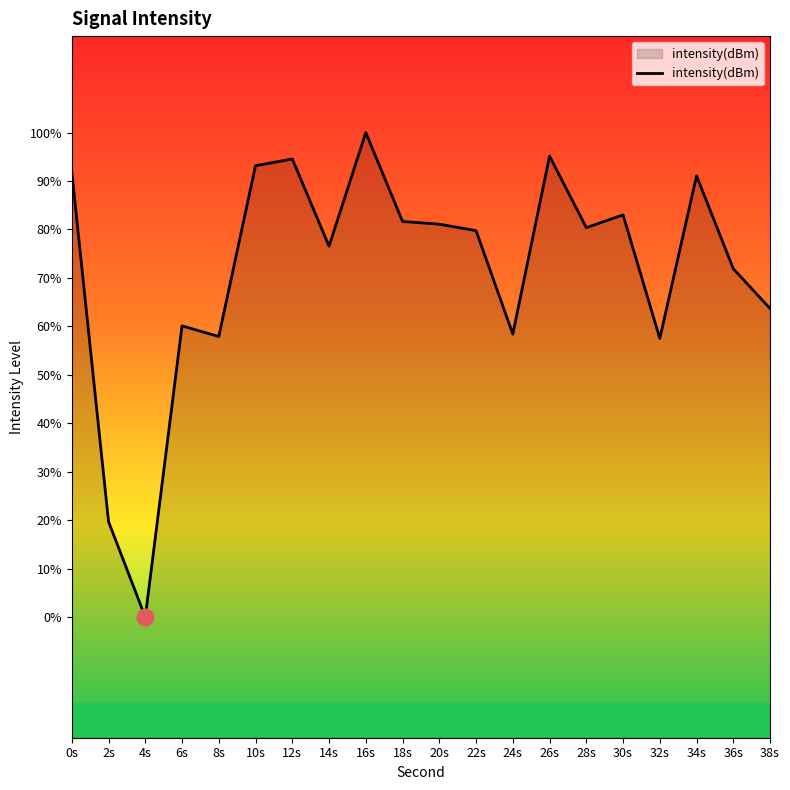

What is the label of the 14th point from the right?

12s